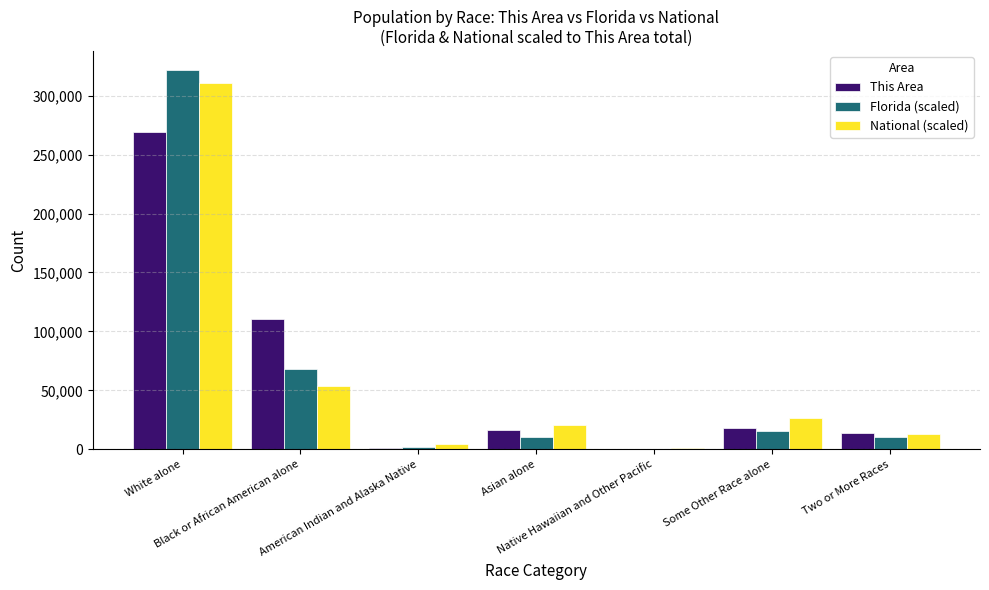

What is the maximum value for This Area?

269429.0